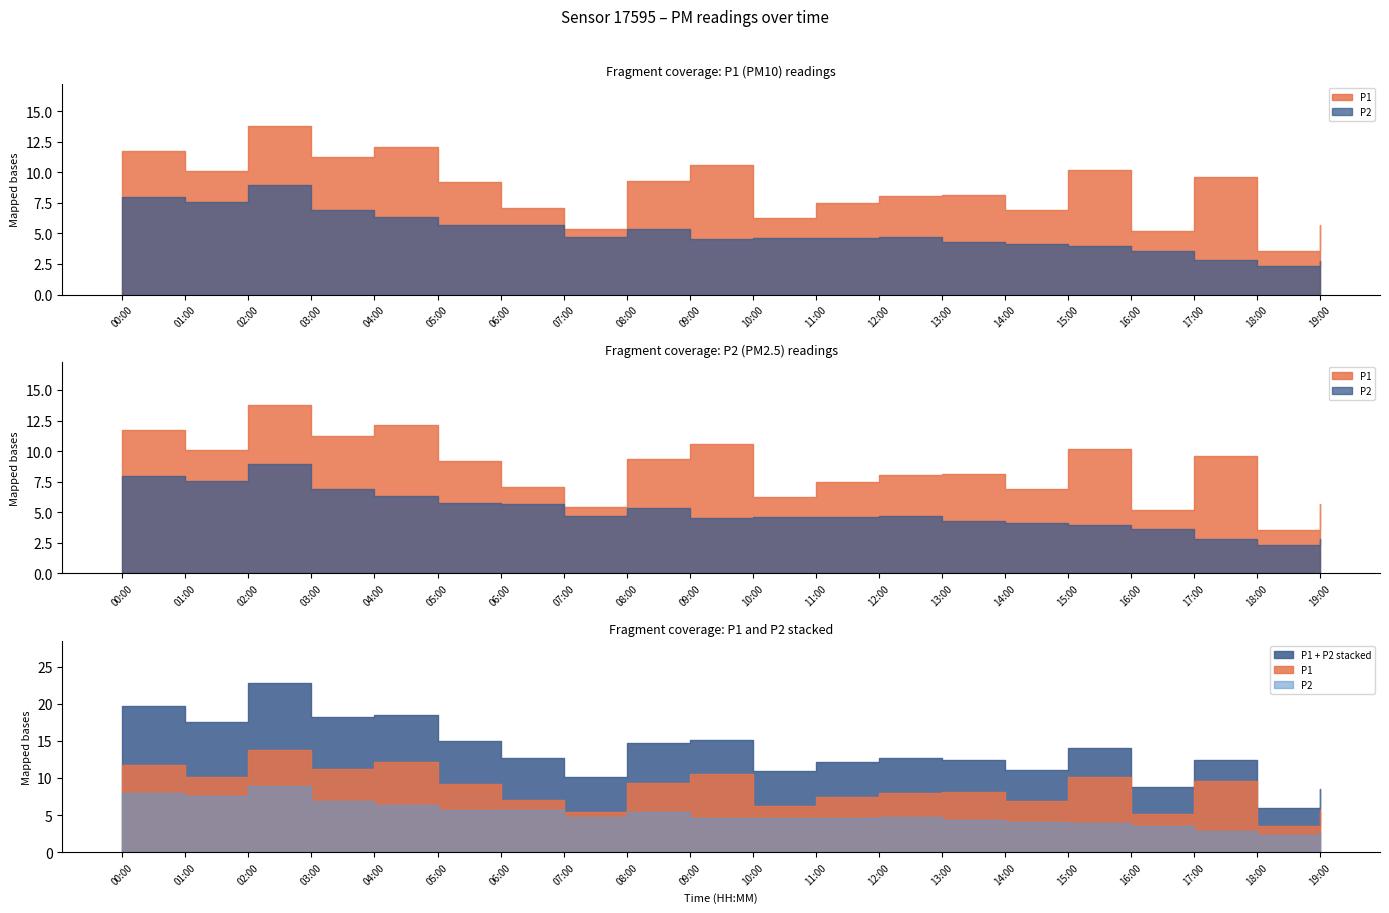

What is the difference between the maximum and second lowest values in the P1 series?

8.6